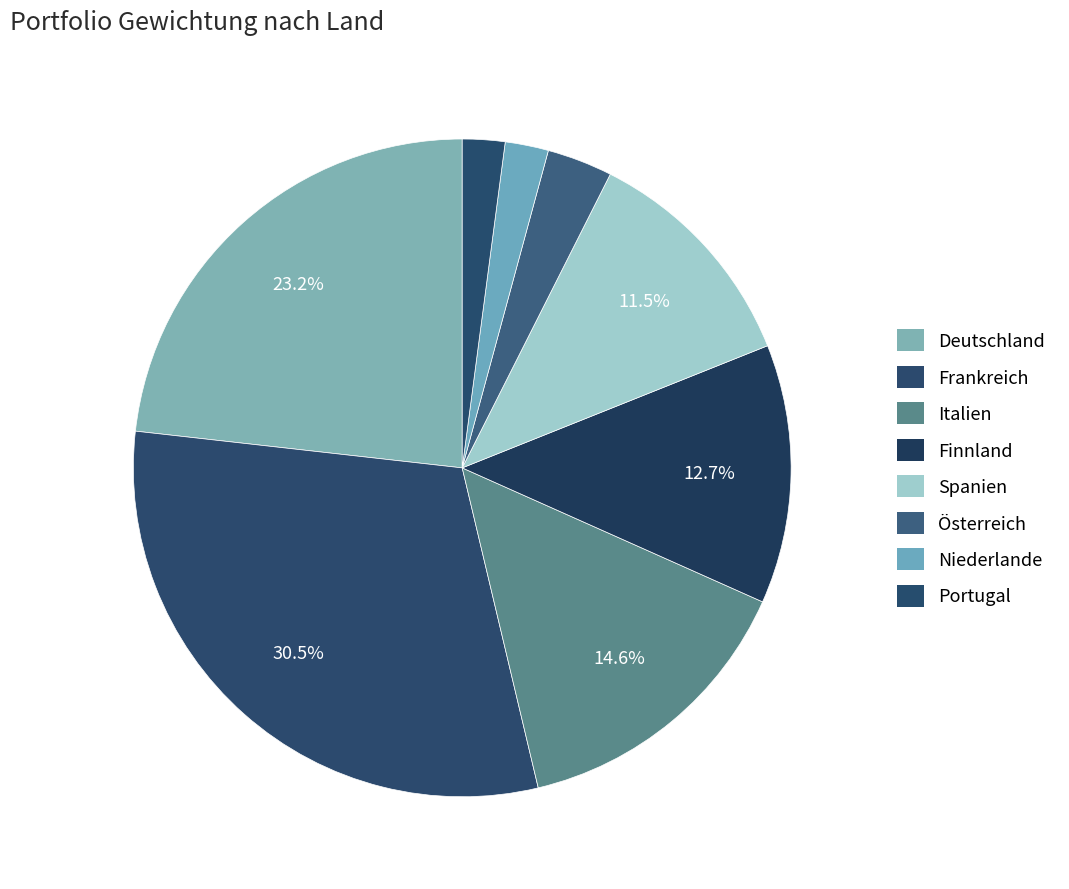

How many slices are in this pie chart?

8